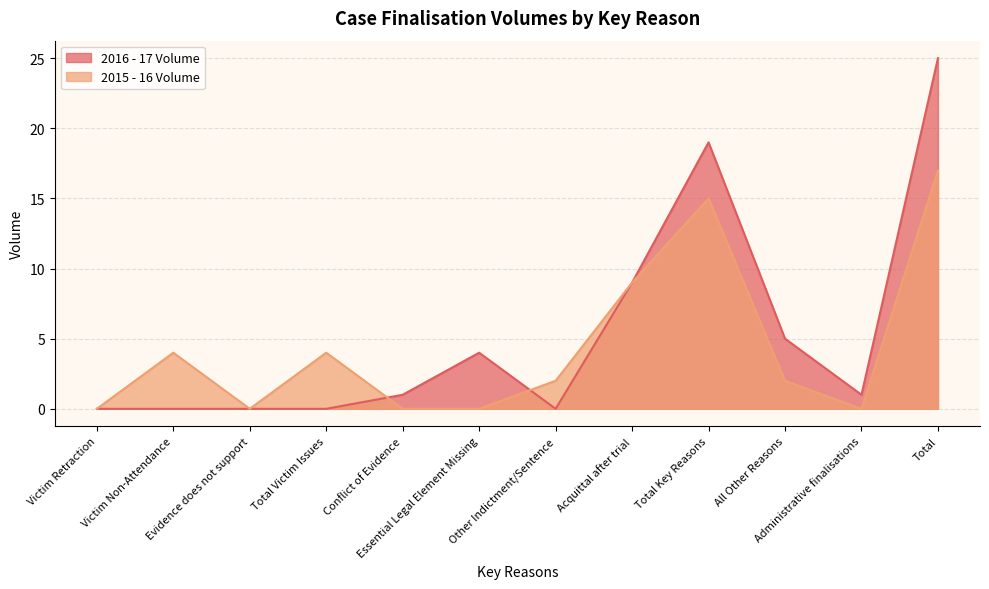

What position from the right is Conflict of Evidence?

8